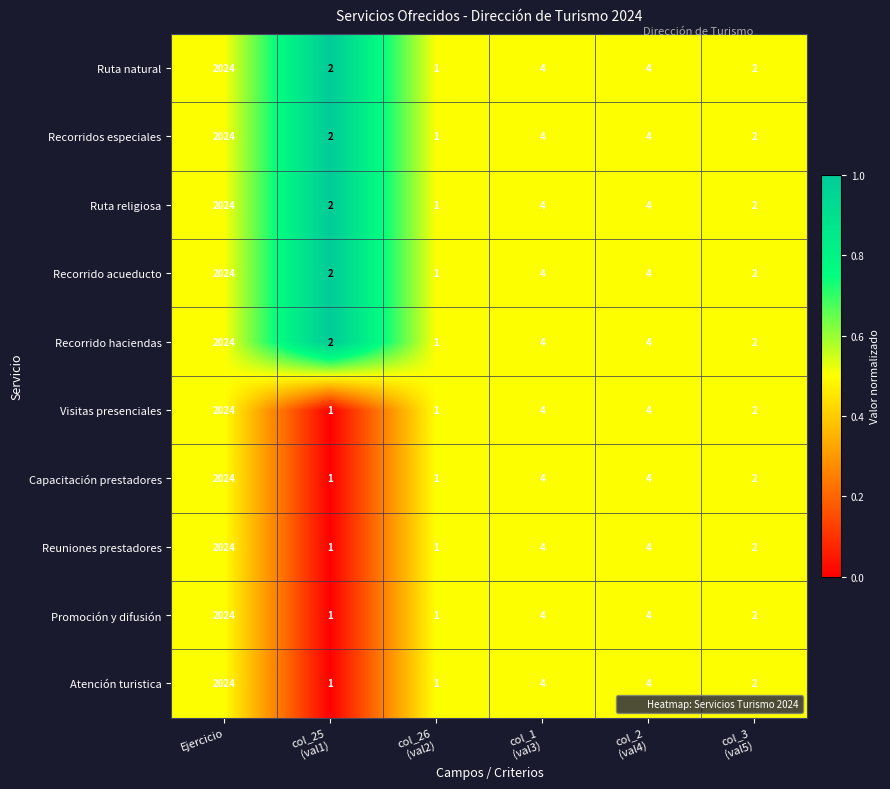

Where does the Recorrido acueducto series first go above 4?

Ejercicio